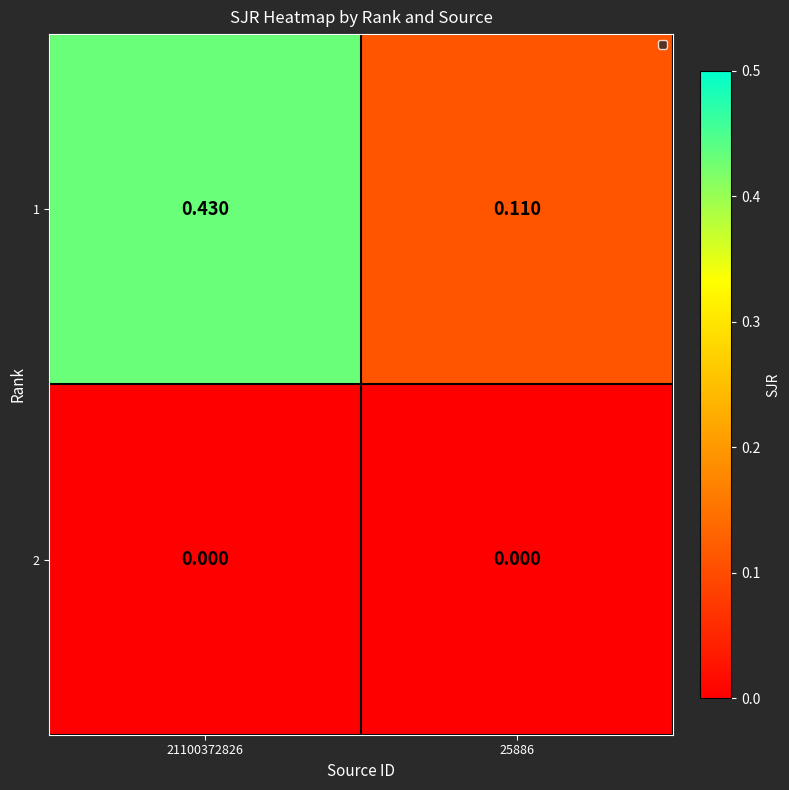

Is the value of 2 at 25886 greater than the value of 1 at 25886?

No